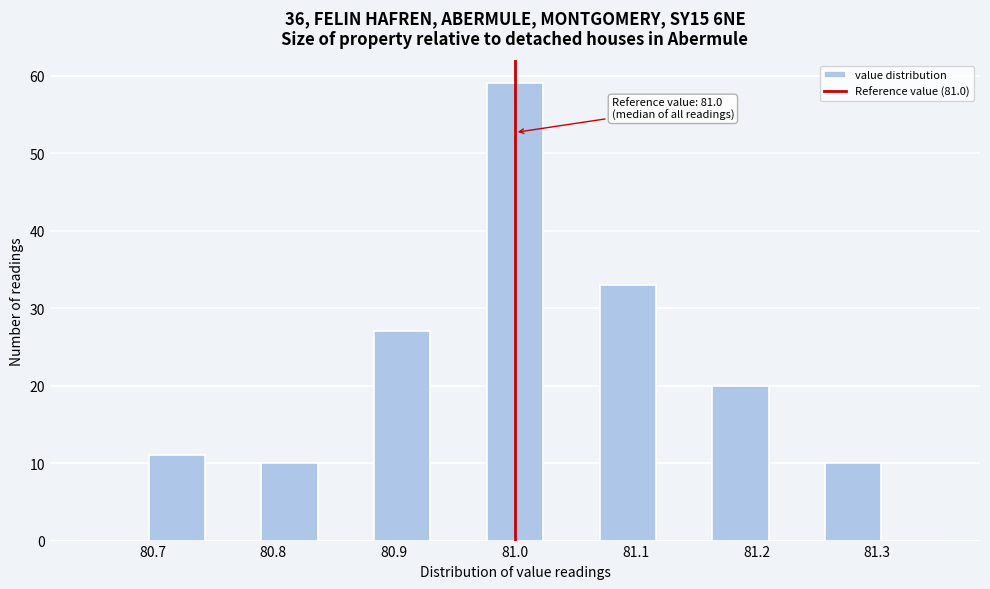

Which range on the x-axis has the tallest bar?

80.98 to 81.02